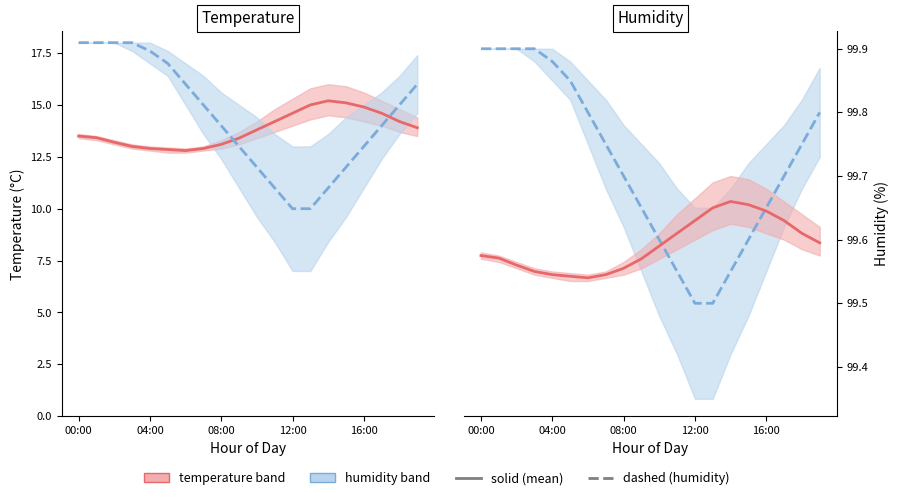

Between which two adjacent categories do humidity and temperature first intersect?

10 and 11